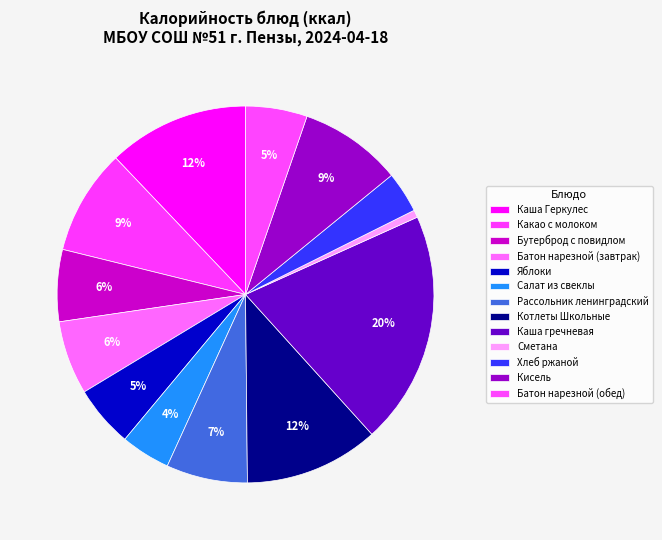

Which category has the smallest portion of the pie?

Сметана